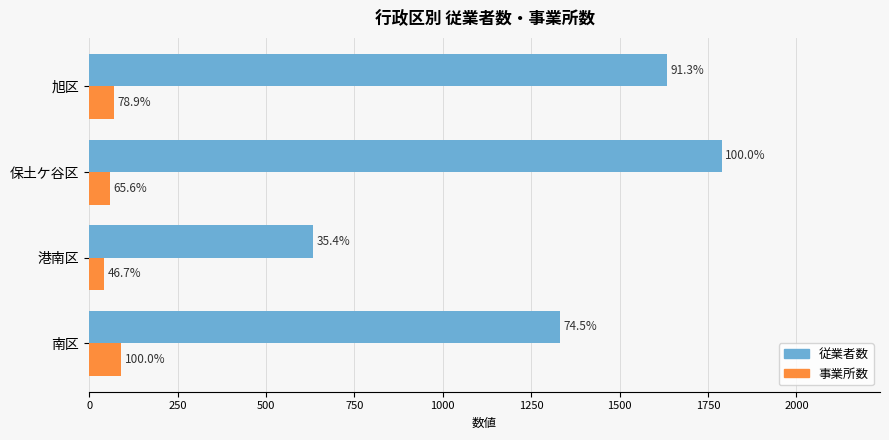

What are all the series names shown in the legend?

従業者数, 事業所数